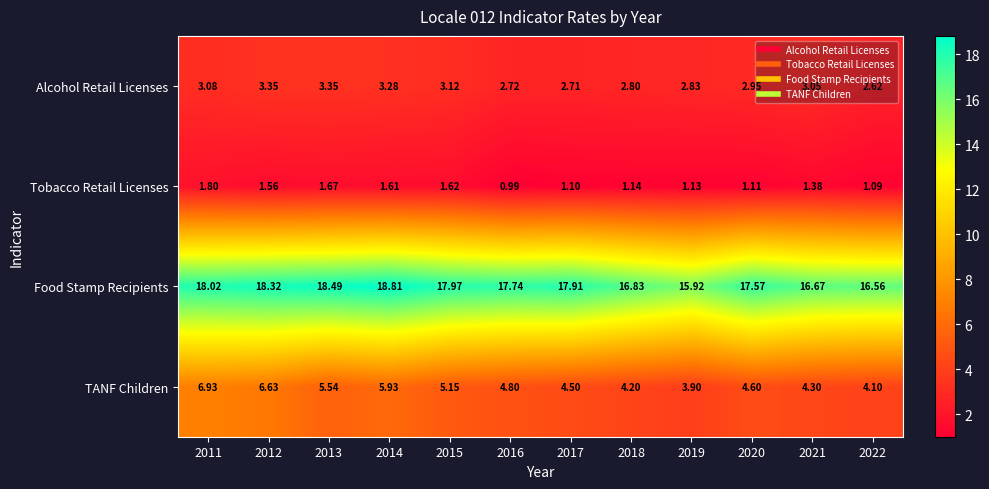

Which series changed the most between 2017 and 2022?

Food Stamp Recipients